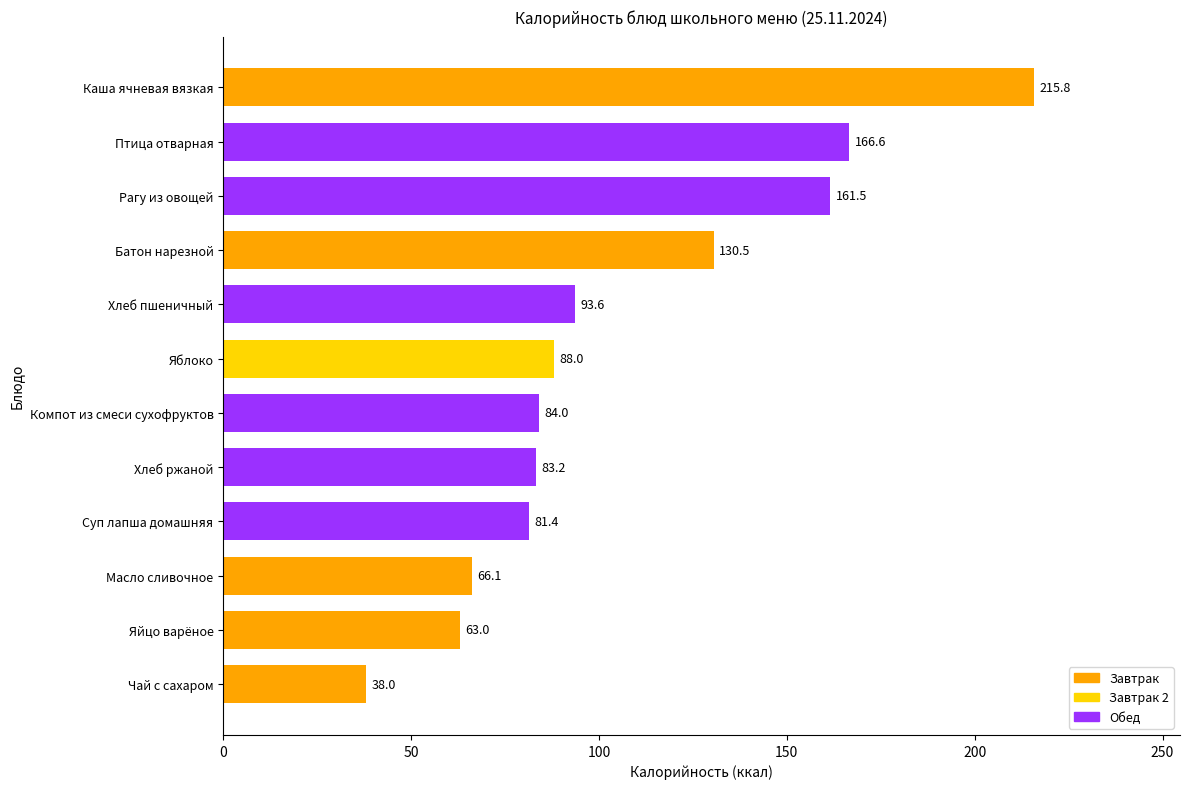

True or false: the data shows 66.1 at Масло сливочное.

True